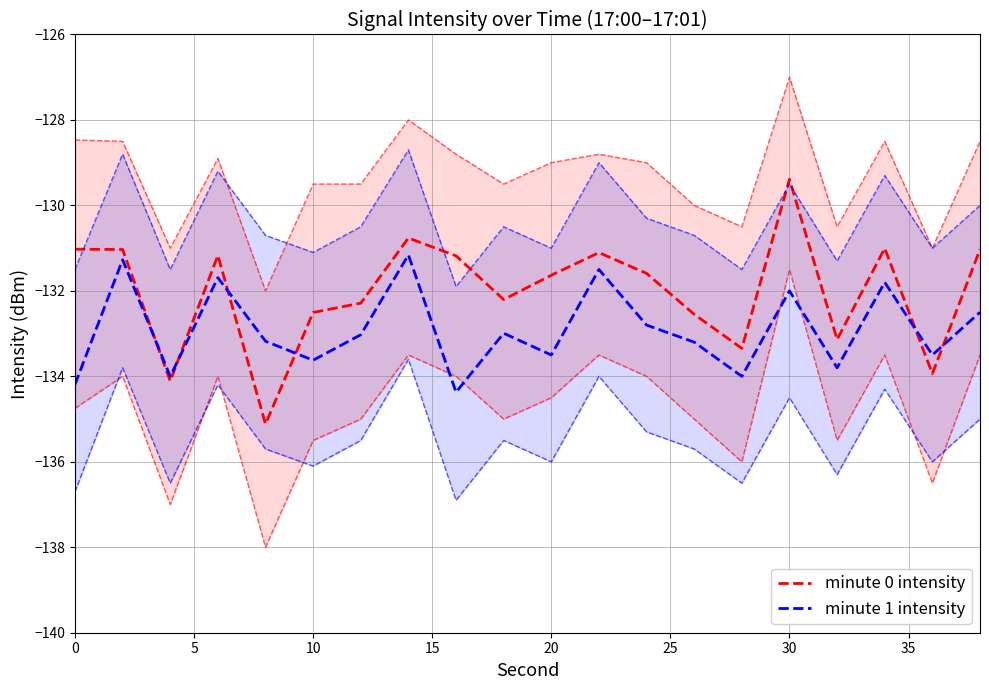

What is the sum of all minute 0 intensity values?

-2640.1